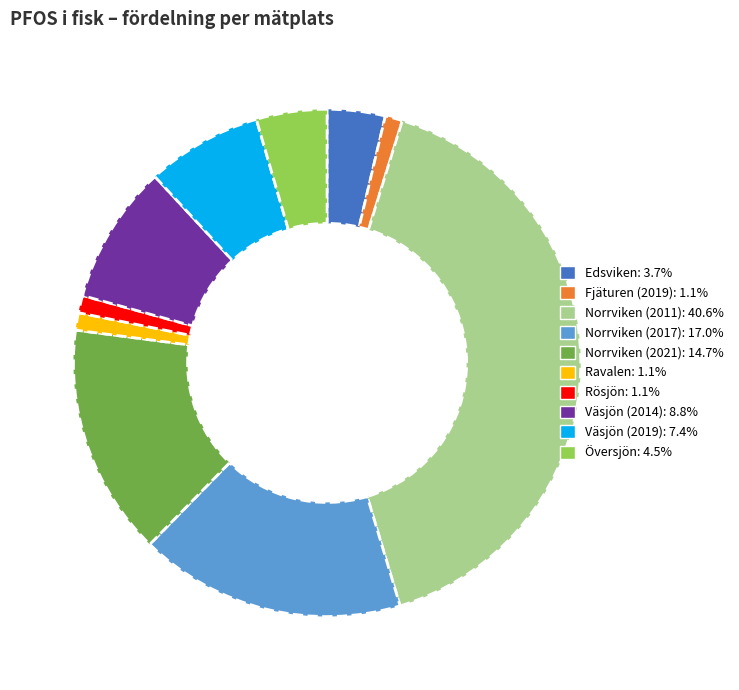

The Rösjön slice represents 1% of the pie. True or false?

True